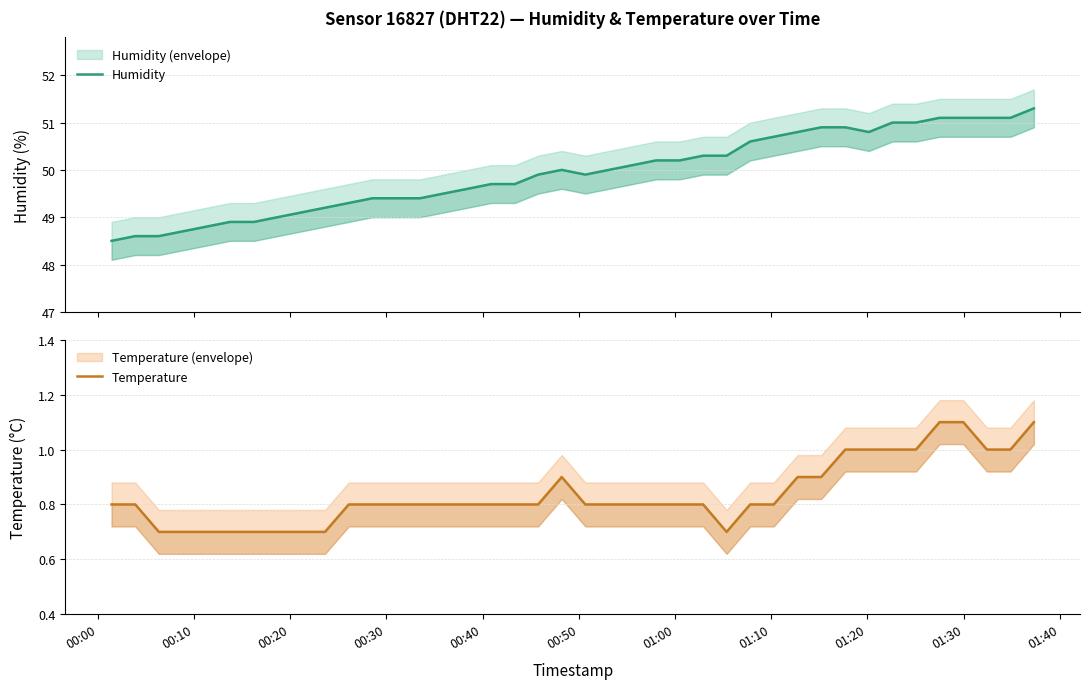

True or false: Temperature and Humidity intersect in this chart.

False